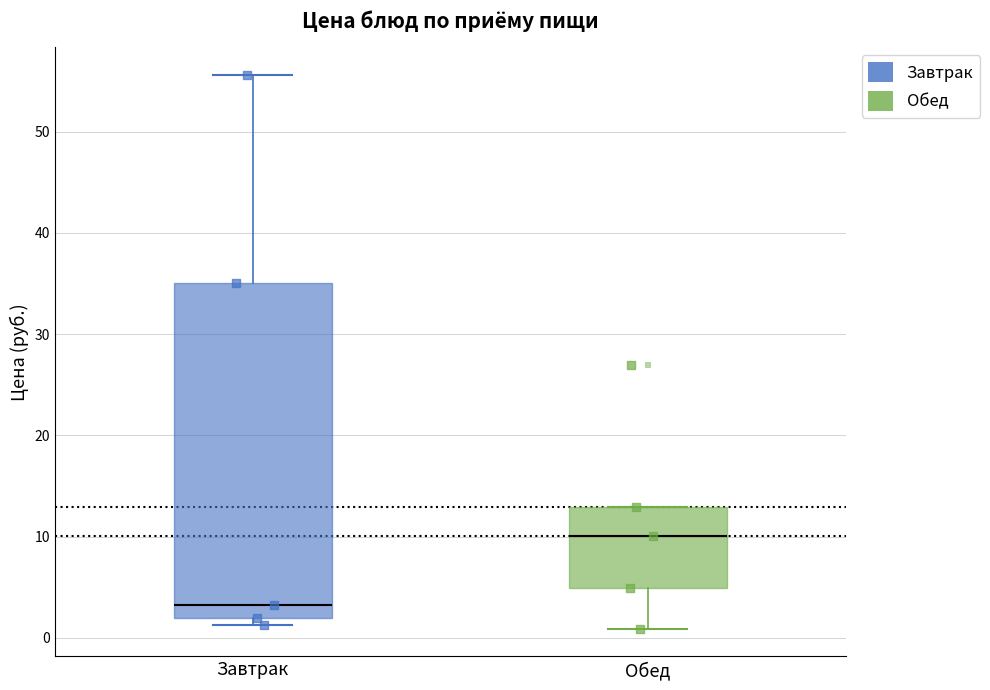

Which box has the lowest median line?

Завтрак